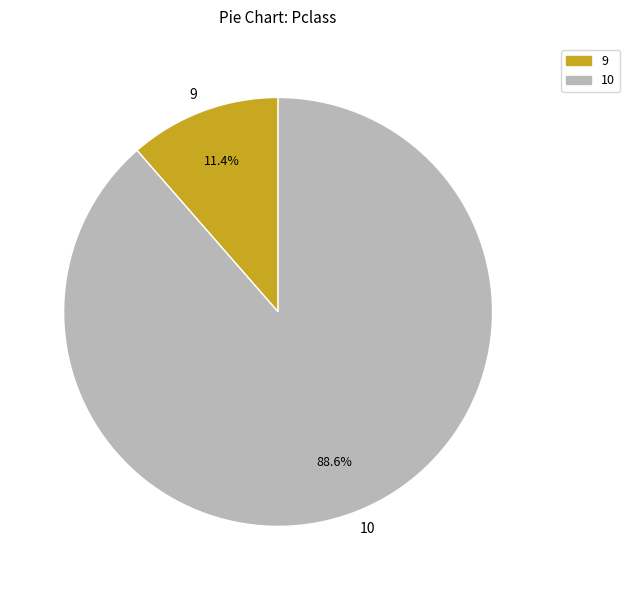

True or false: 10 accounts for 76% of the total.

False